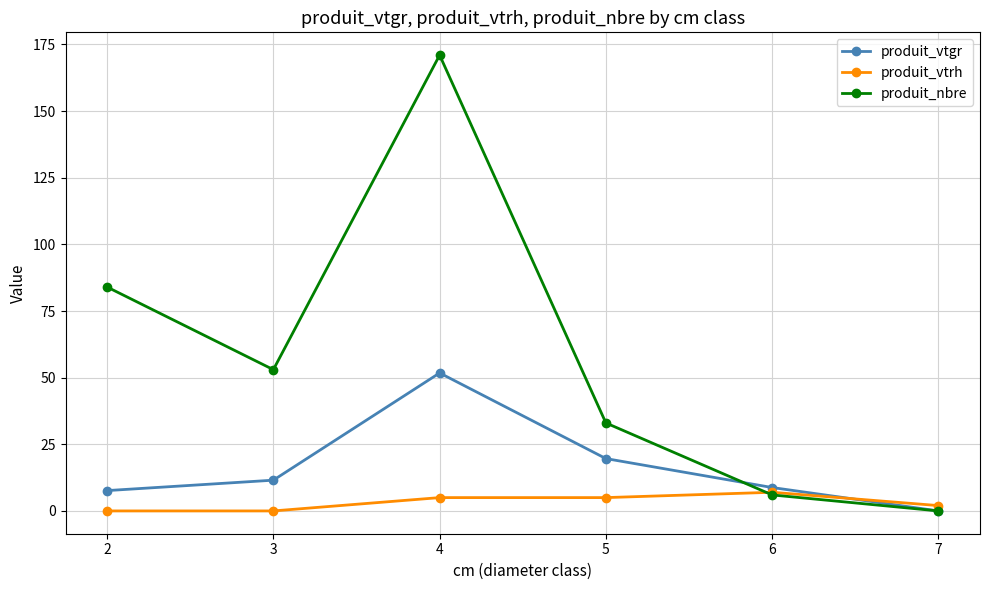

Is it true that produit_vtgr equals 0.0 at 7?

True